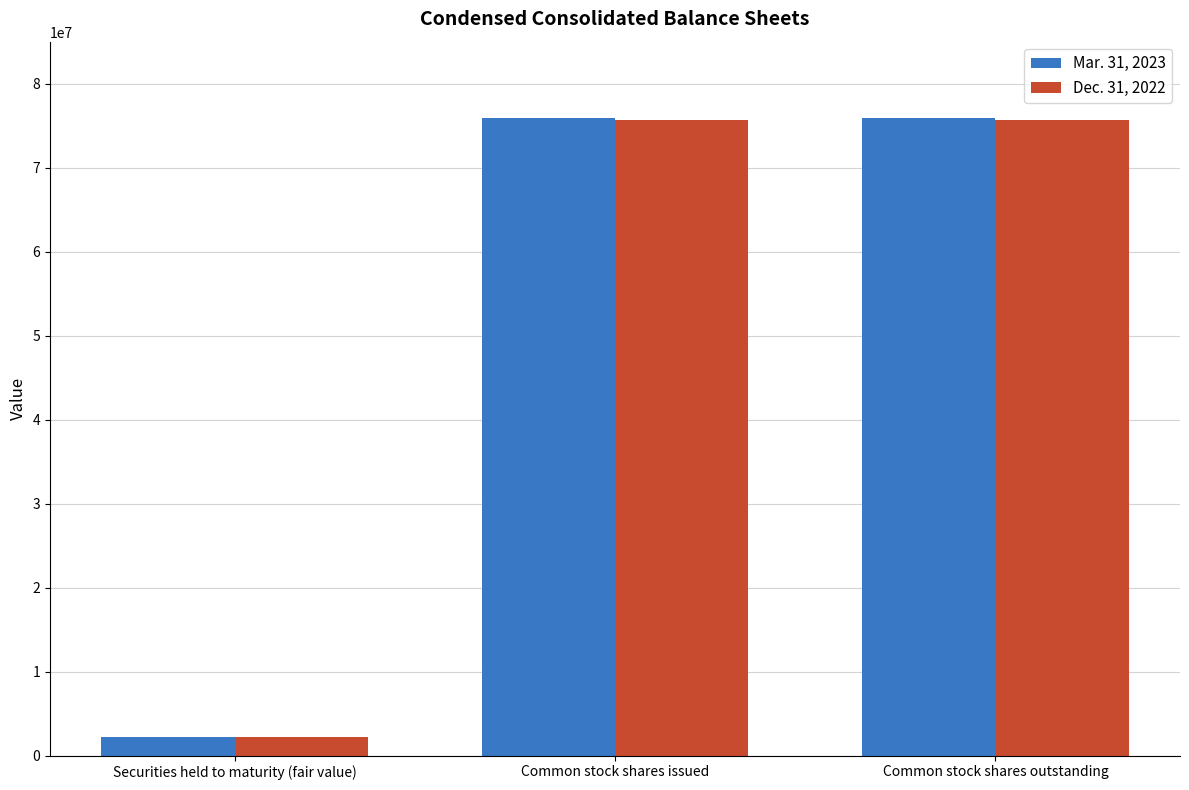

What is the label of the 2nd bar from the left?

Common stock shares issued